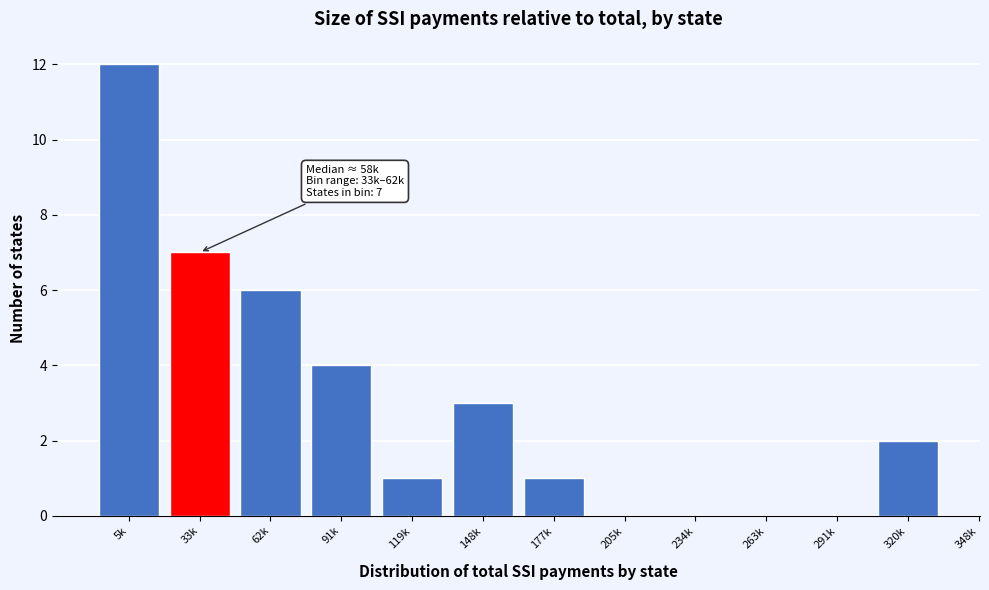

Reading left to right, transcribe all the data shown in this chart.

5k=12	33k=7	62k=6	91k=4	119k=1	148k=3	177k=1	205k=0	234k=0	263k=0	291k=0	320k=2